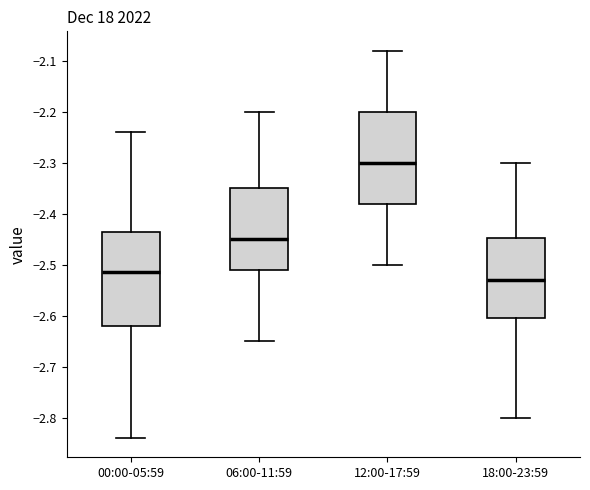

Reading left to right, read every box against the y-axis: the position of its median line, the range the box covers, and the ends of its whiskers. The values are not printed on the chart, so give them approximately, as read against the axis.

00:00-05:59: median -2.51, box -2.62 to -2.43, whiskers -2.84 to -2.24
06:00-11:59: median -2.45, box -2.51 to -2.35, whiskers -2.65 to -2.20
12:00-17:59: median -2.30, box -2.38 to -2.20, whiskers -2.50 to -2.08
18:00-23:59: median -2.53, box -2.60 to -2.45, whiskers -2.80 to -2.30